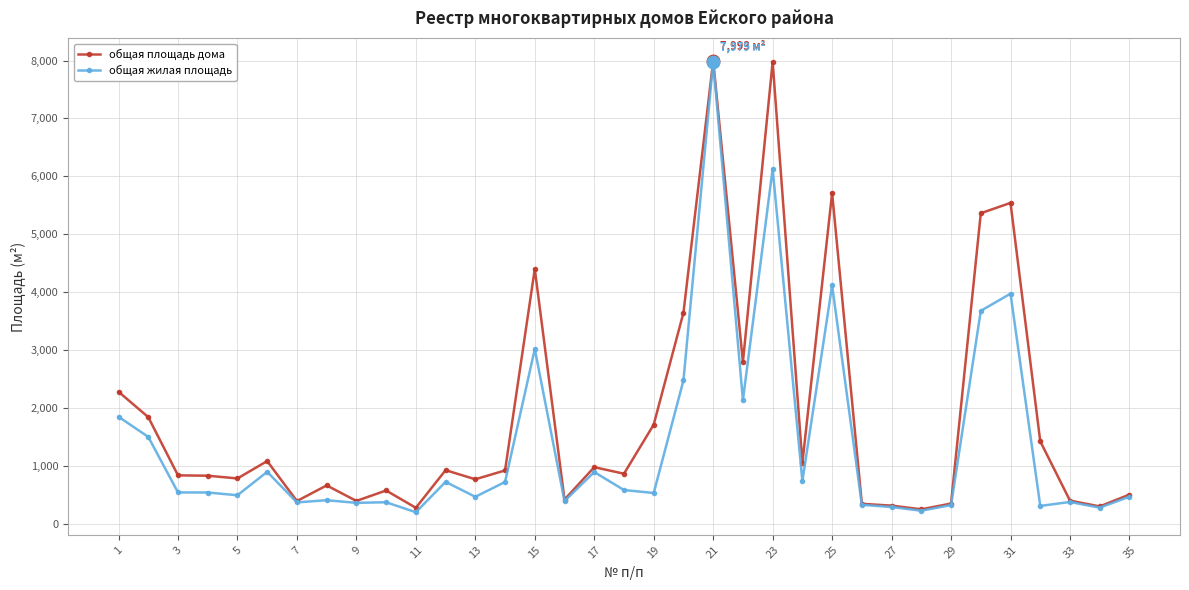

What are all the series names shown in the legend?

общая площадь дома, общая жилая площадь